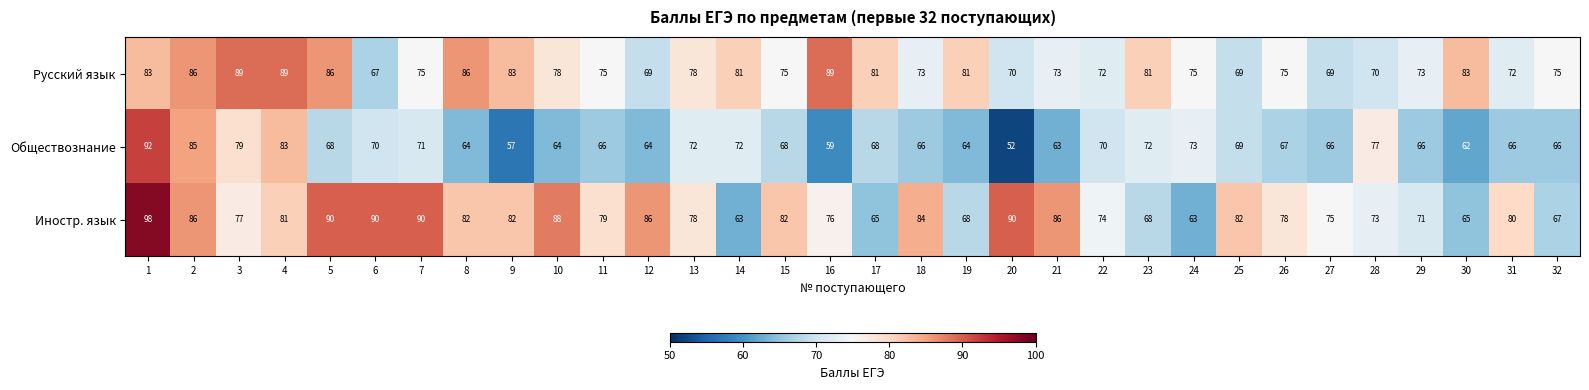

Which series has the largest total across all categories?

Иностр. язык